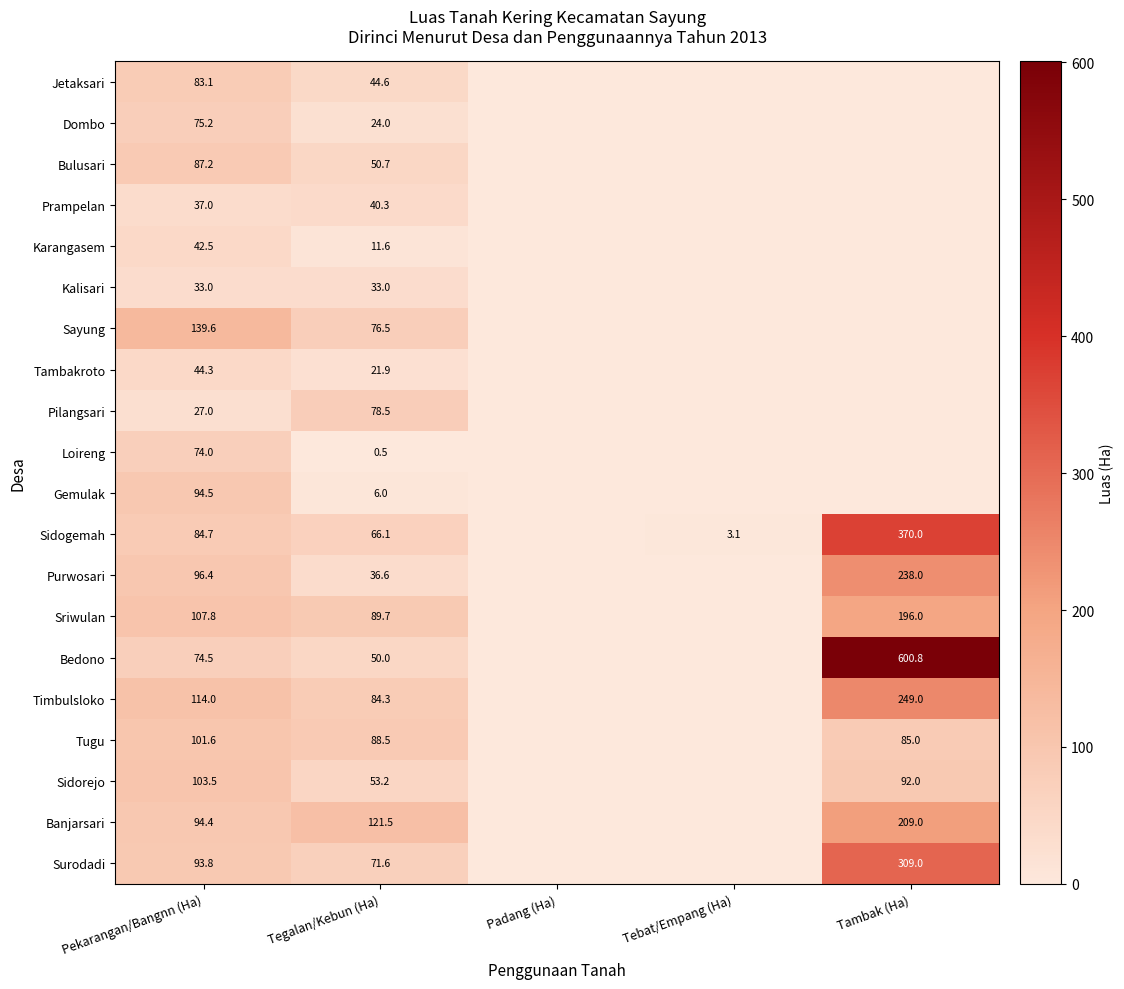

True or false: Sriwulan has a value of 89.7 at Tegalan/Kebun (Ha).

True